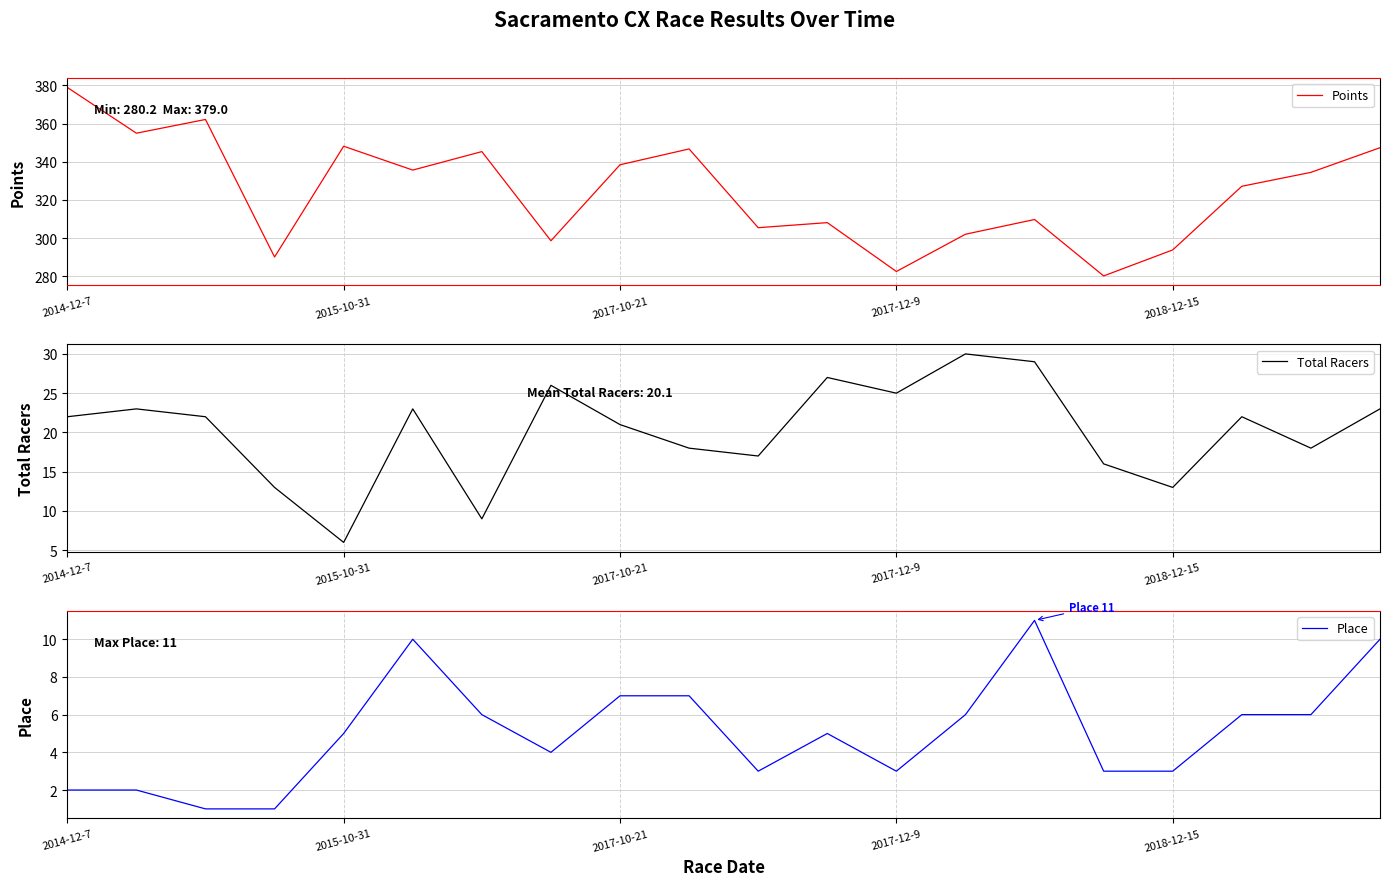

Is it true that Points equals 85.1 at 17?

False